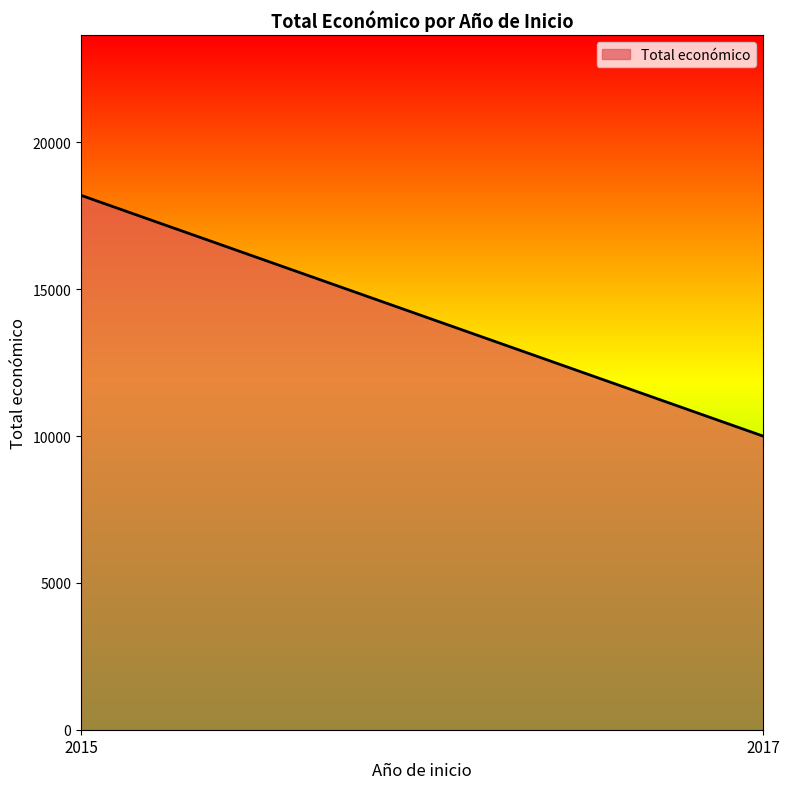

Rank the categories by value from highest to lowest.

2015, 2017